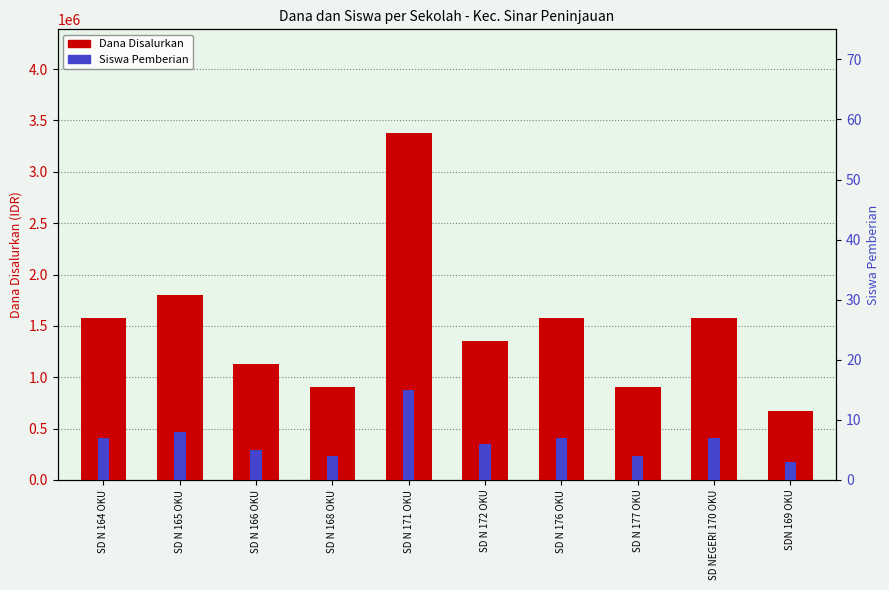

The Dana Disalurkan series shows 378996 at SD N 168 OKU. True or false?

False